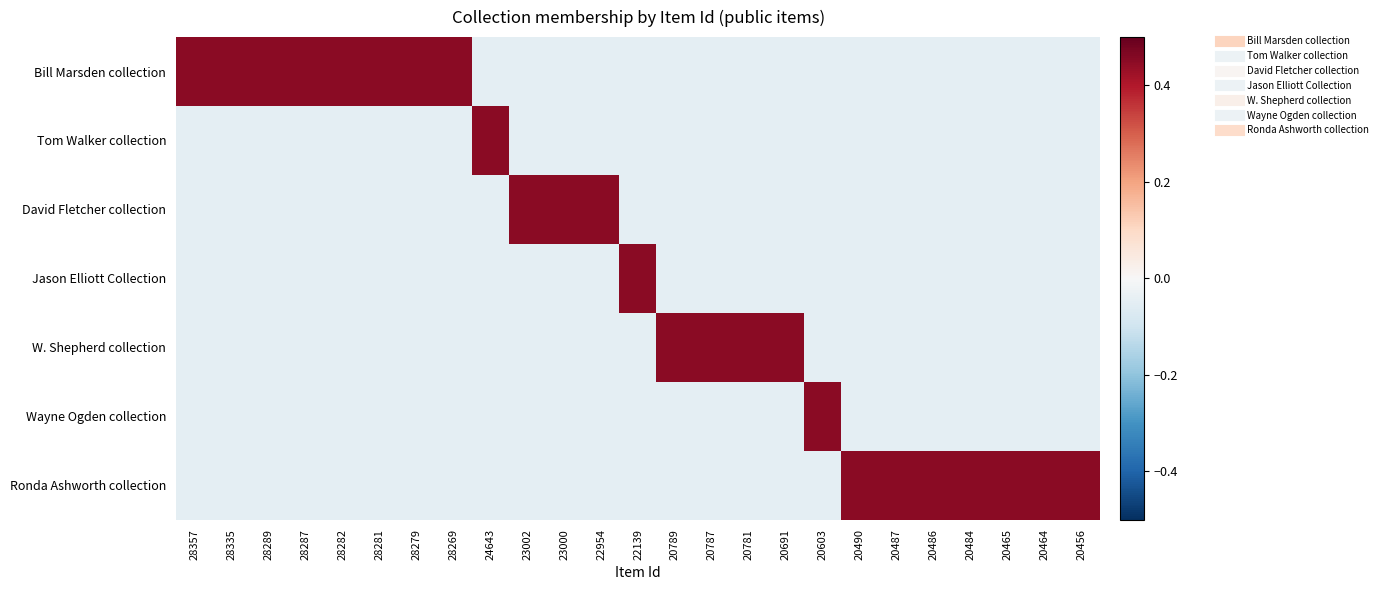

Which series changed the most between 22954 and 20787?

David Fletcher collection